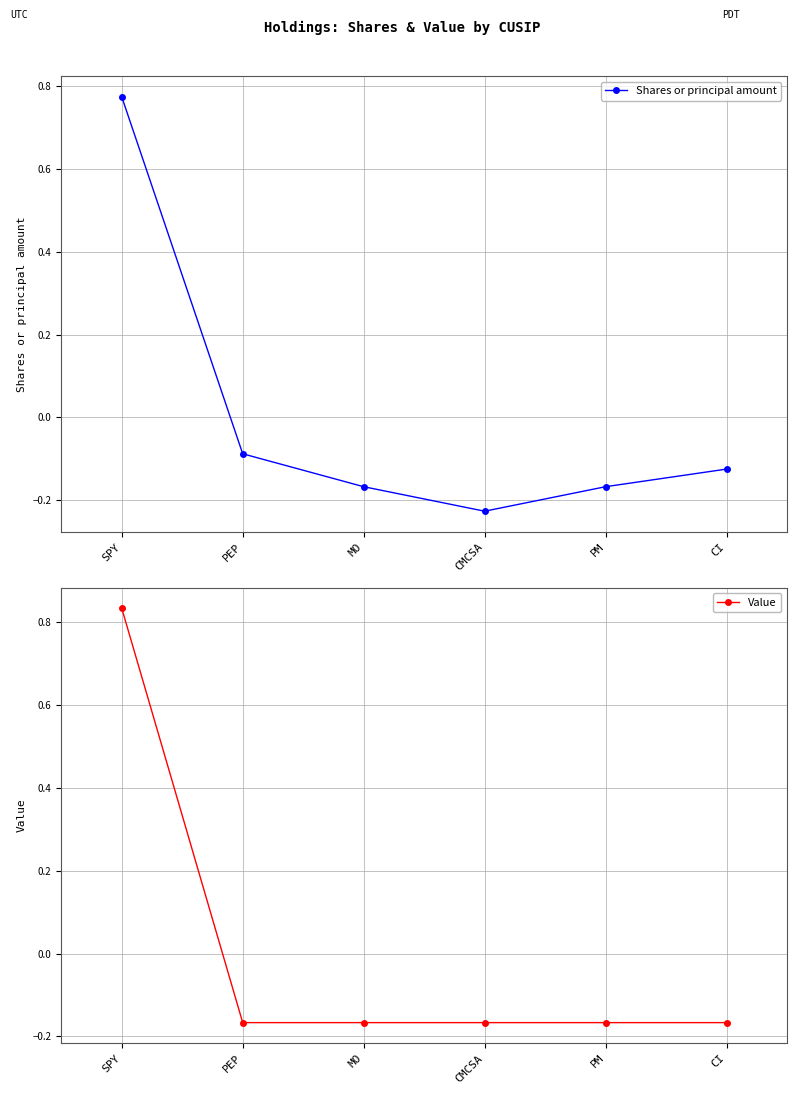

True or false: Shares or principal amount has a value of -0.1 at CI.

True